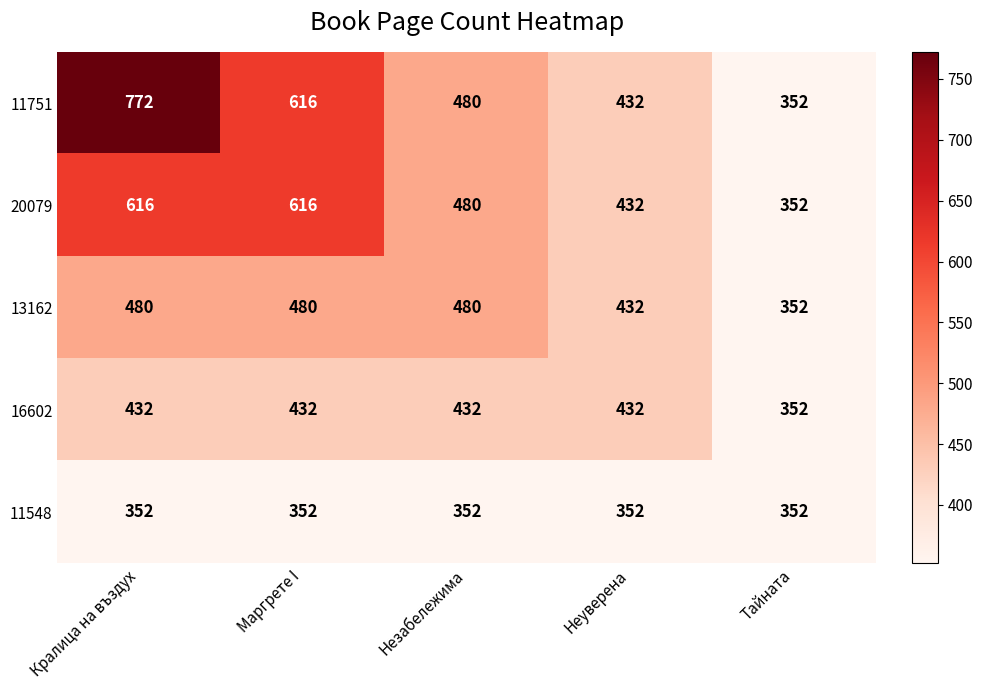

What is the difference between the 11751 values at Неуверена and Тайната?

80